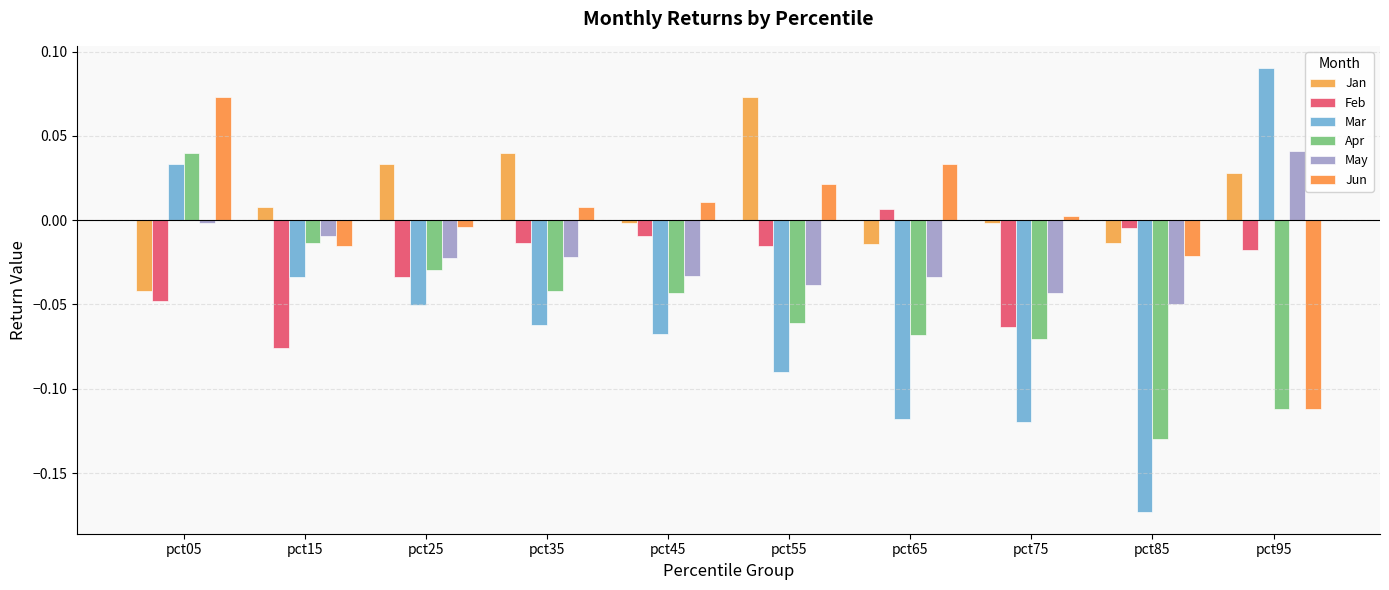

How many Mar values are between 0 and 1?

2